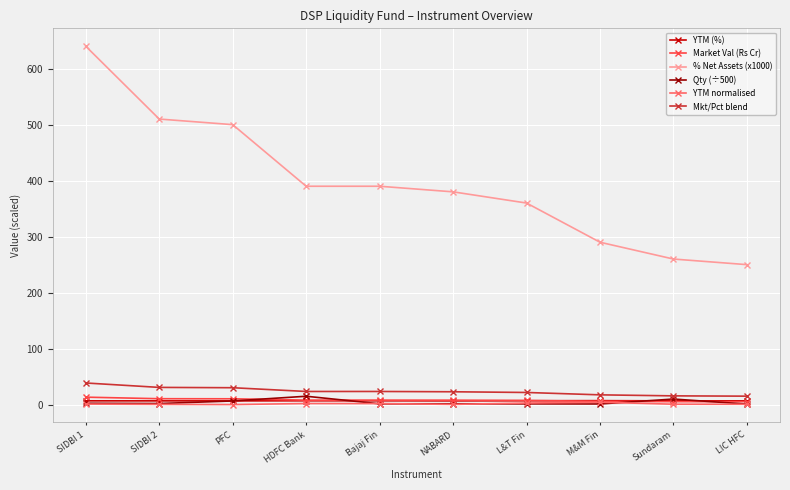

True or false: Qty (÷500) and % Net Assets (x1000) intersect in this chart.

False